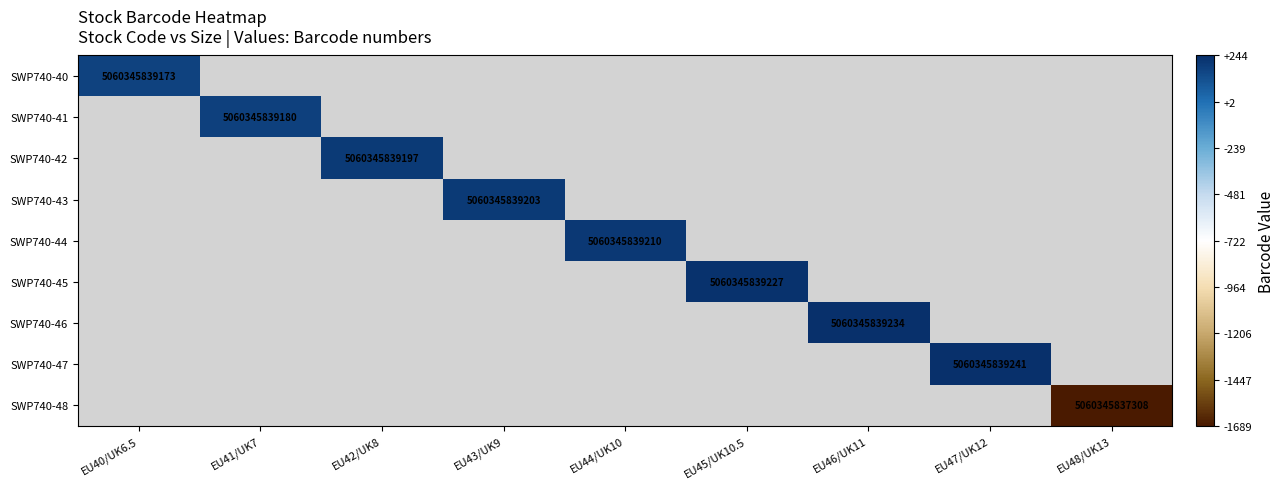

What is the maximum value shown in the chart?

244.0